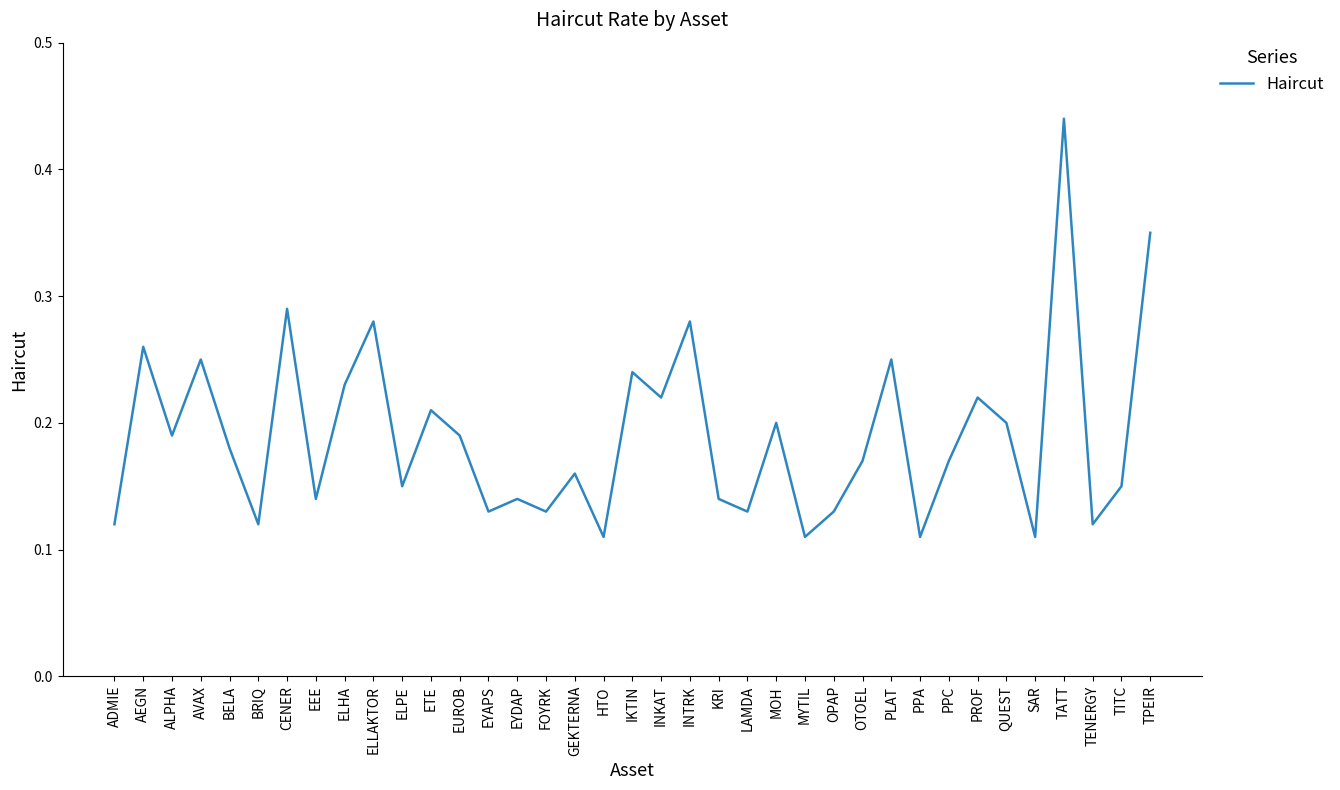

At which category does the data reach its first local peak?

AEGN